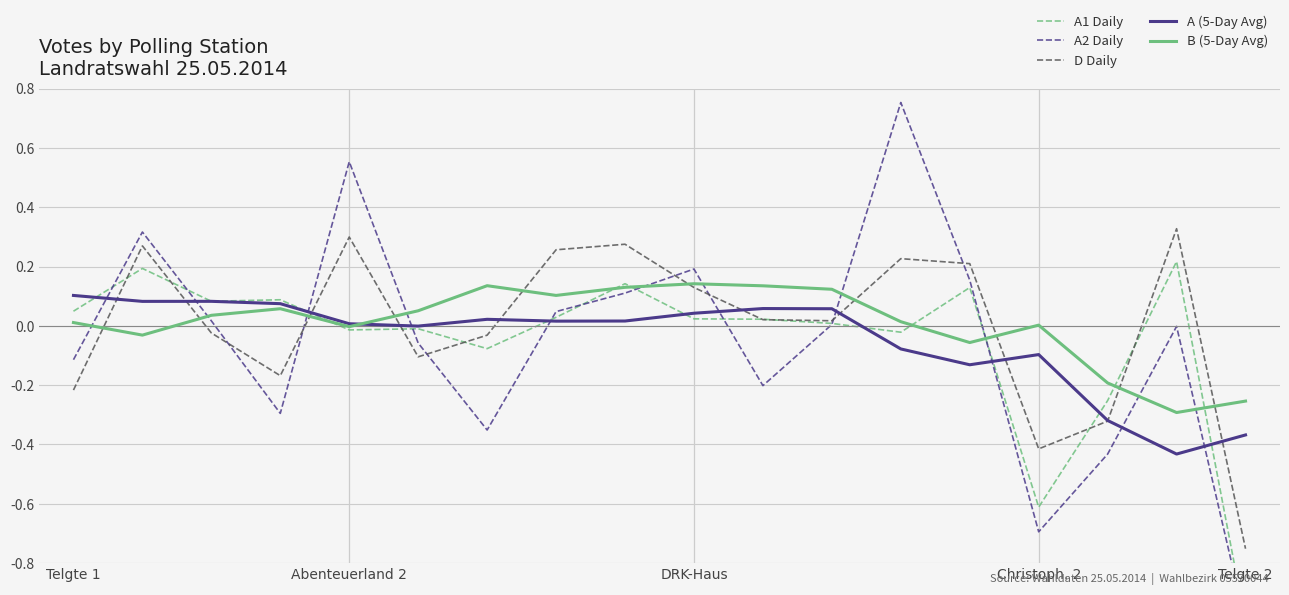

What position from the right is 11?

7